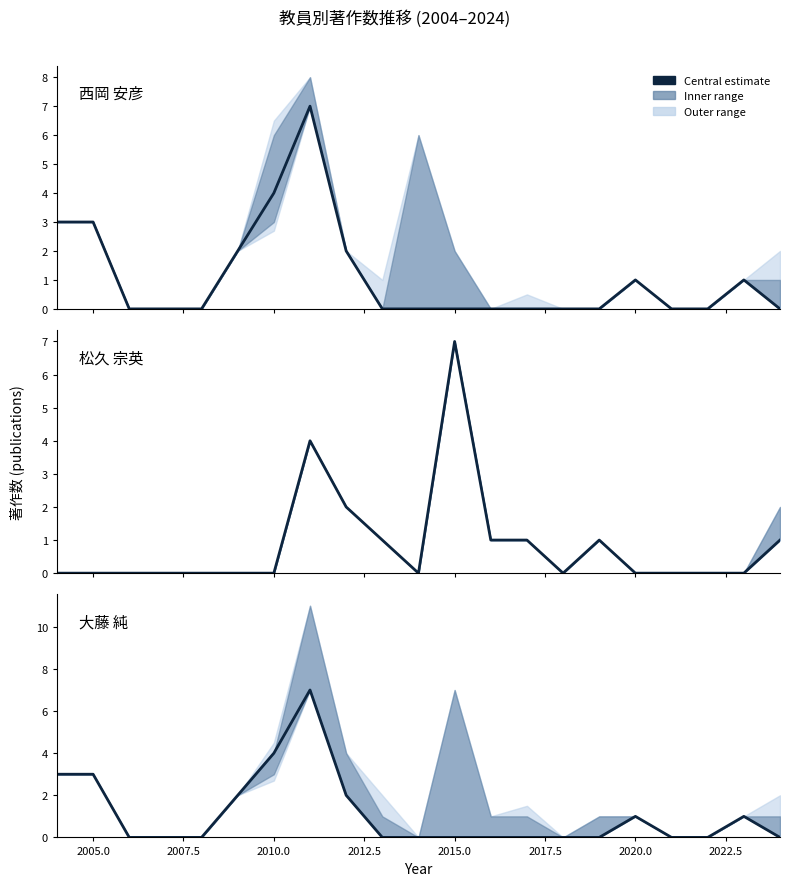

Which series has the largest total across all categories?

西岡 安彦